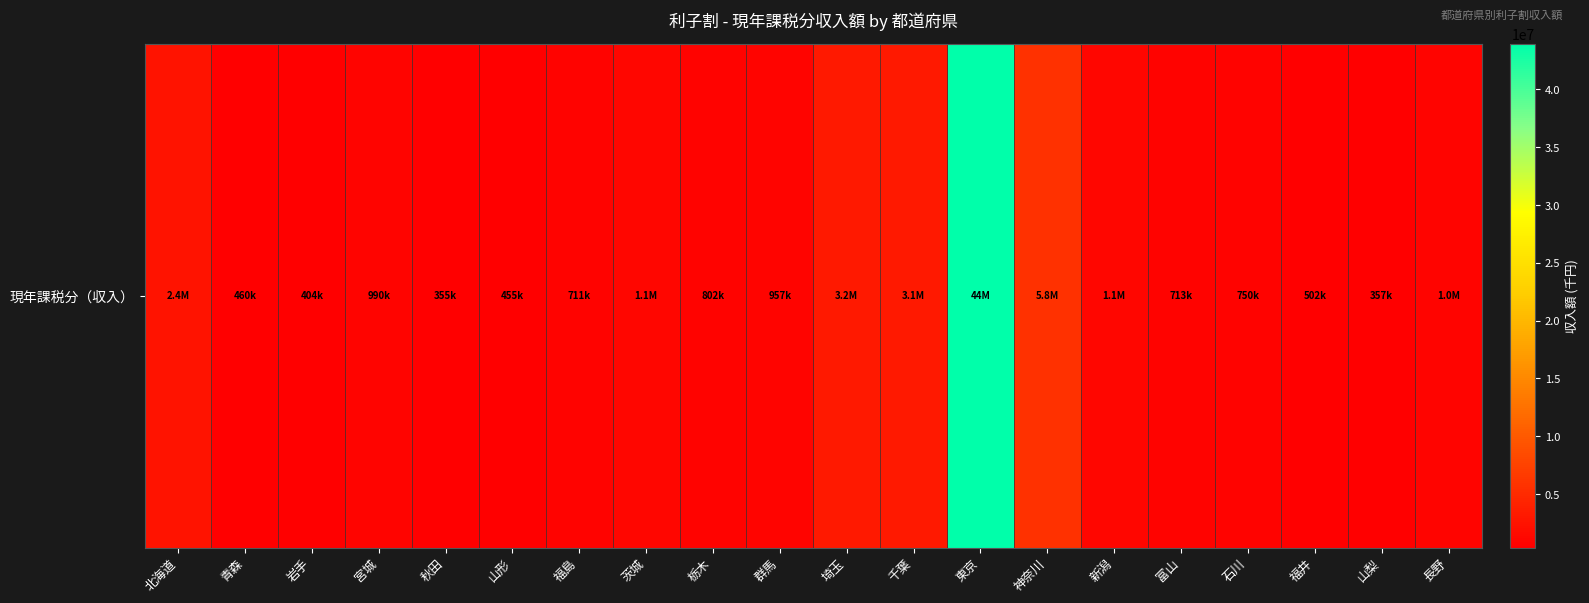

What is the difference between the second highest and second lowest values?

5400619